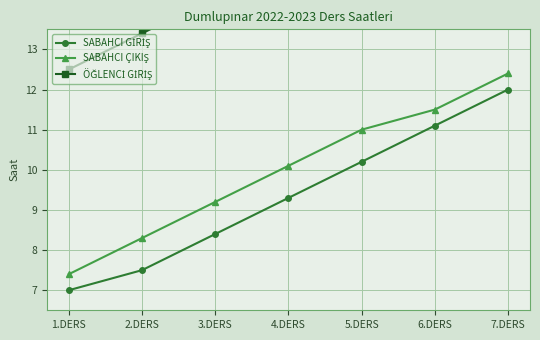

Between 3.DERS and 5.DERS, which series saw the biggest shift?

SABAHCI ÇIKIŞ